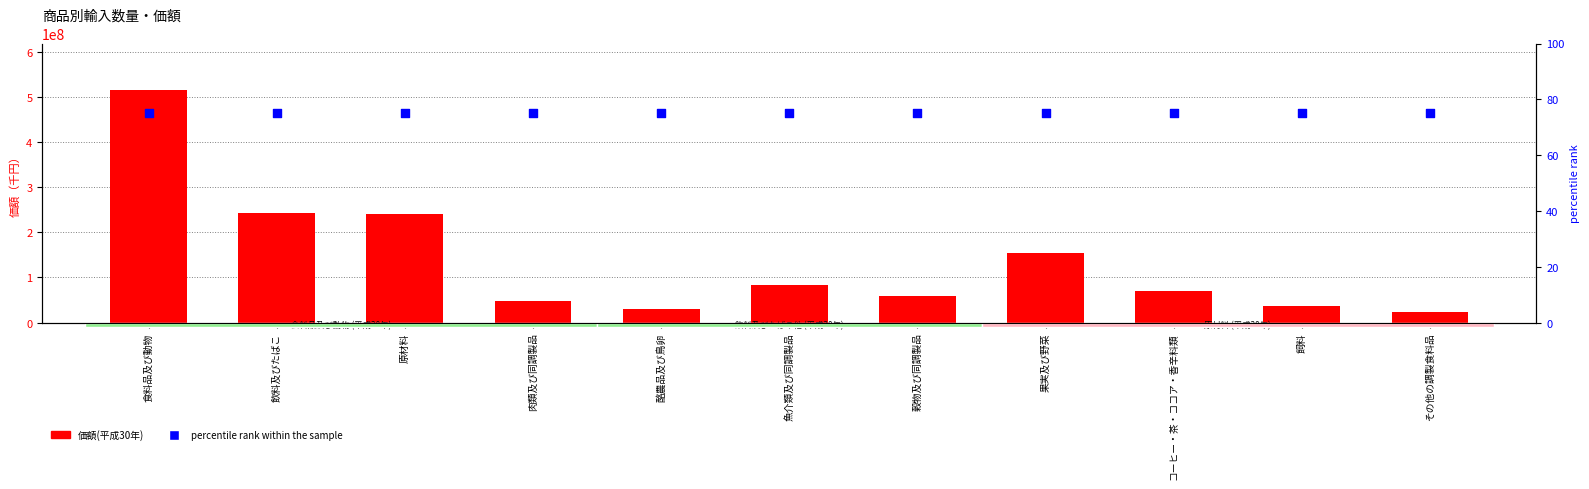

At which category is the sum across all series the highest?

食料品及び動物